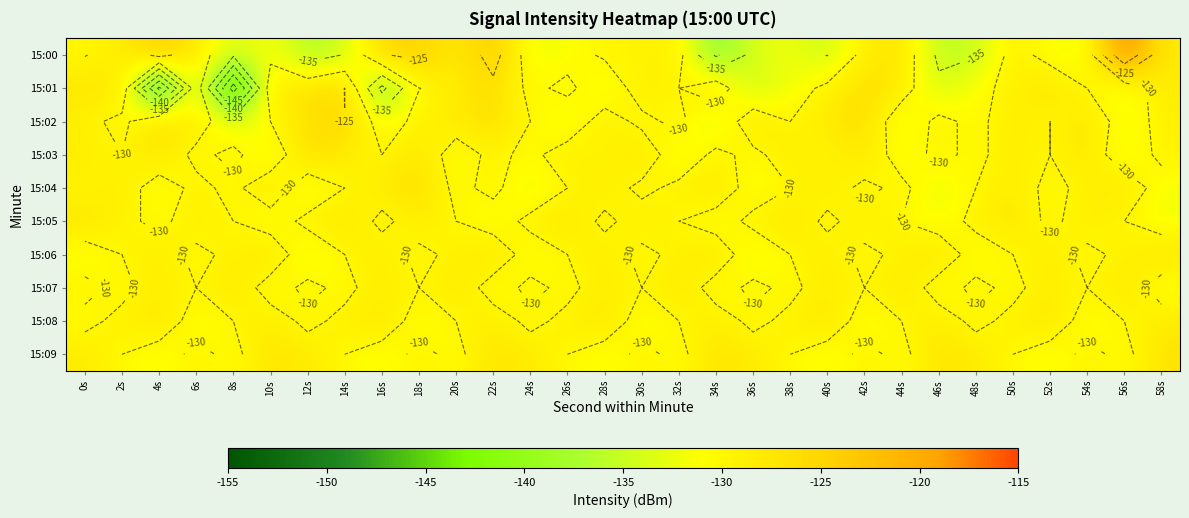

What is the difference between the 15:06 values at 58s and 56s?

2.0